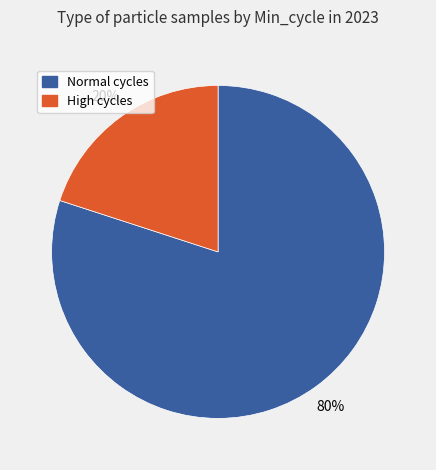

Does any single category account for the majority?

Yes